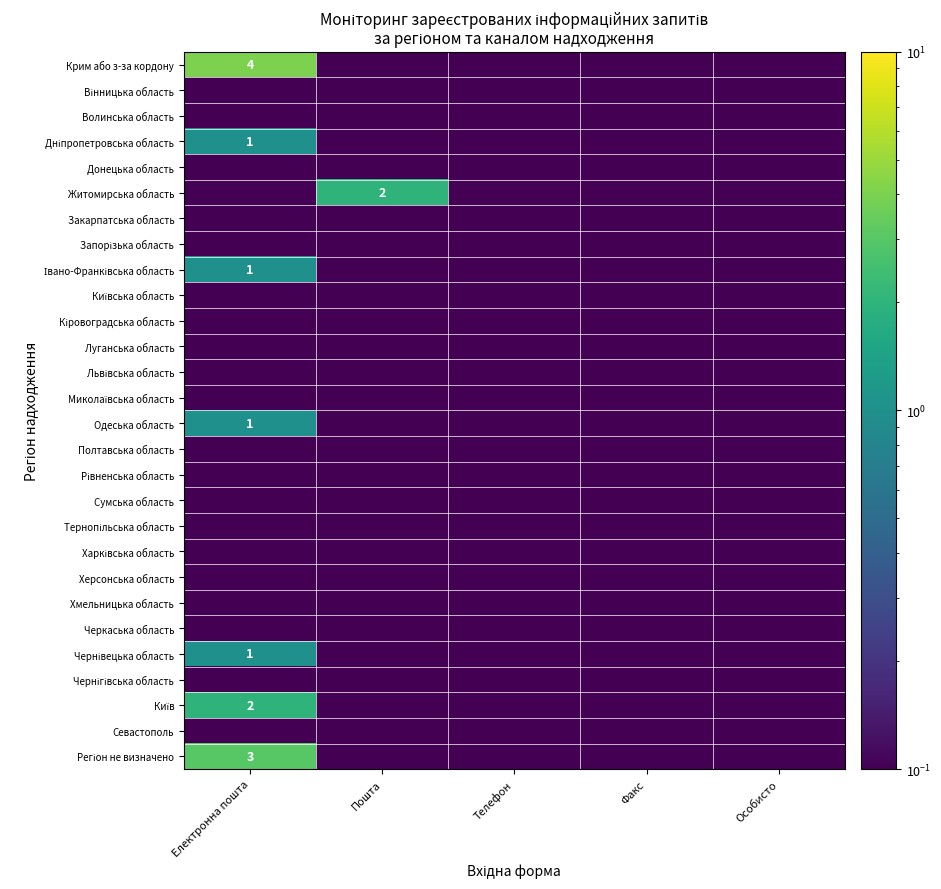

What is the total value across all series at Факс?

2.8